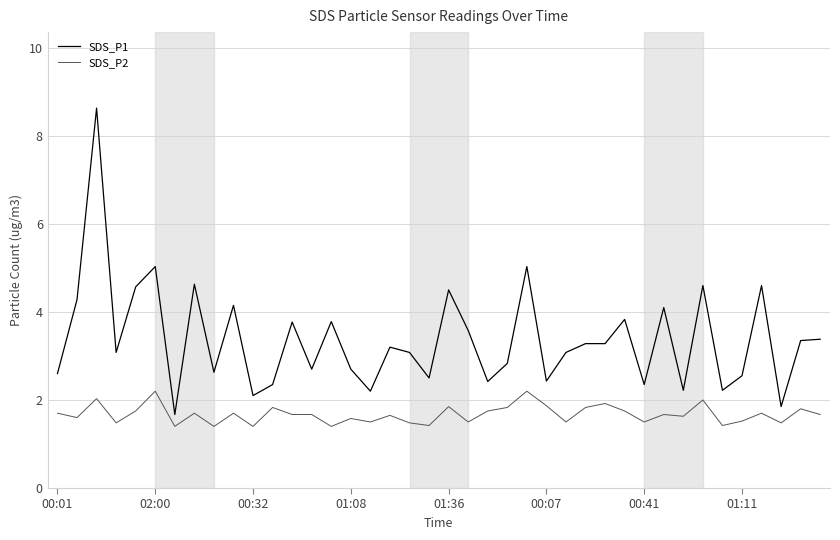

True or false: SDS_P1 and SDS_P2 cross at least once.

False